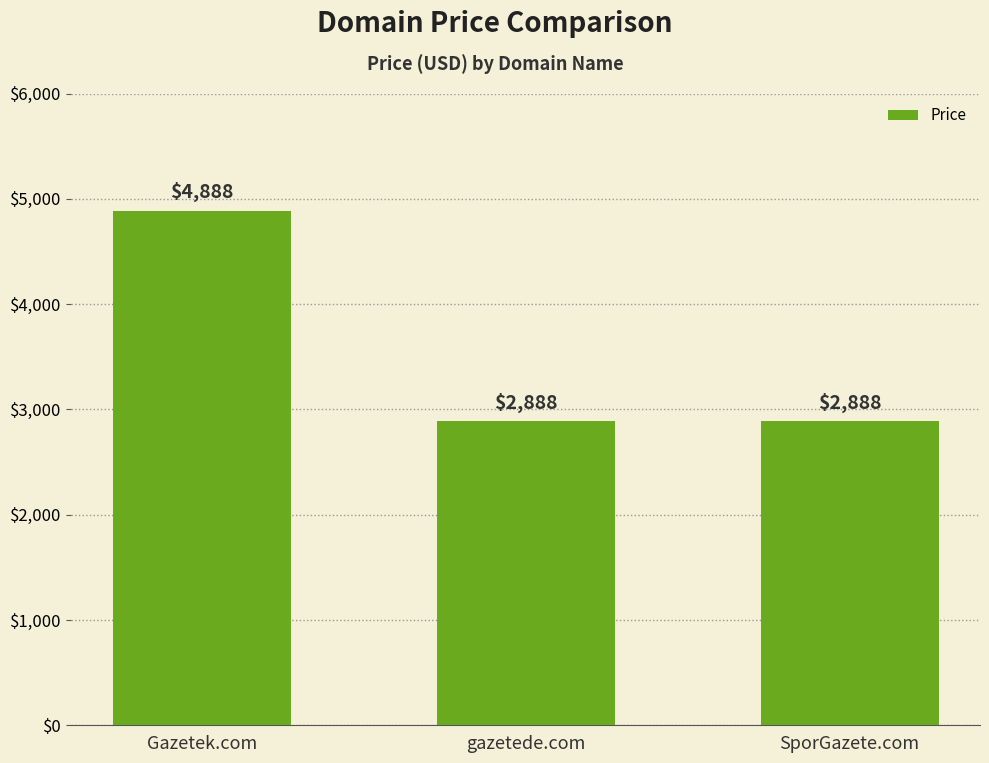

Between Gazetek.com and SporGazete.com, which is larger?

Gazetek.com